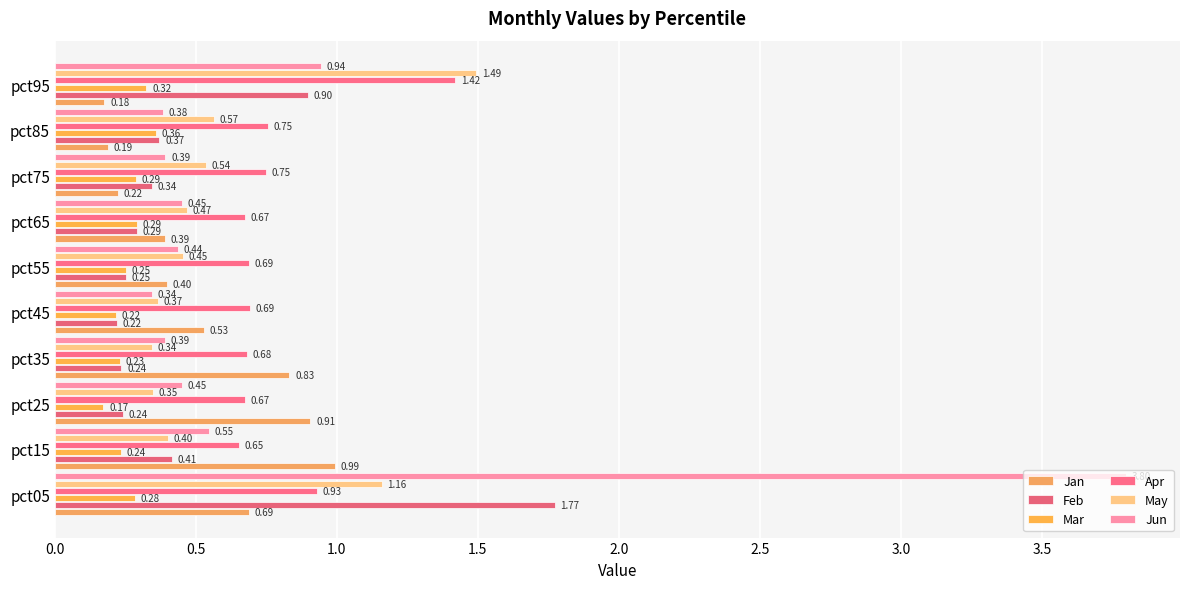

What is the difference between the second highest and second lowest values in the Mar series?

0.1